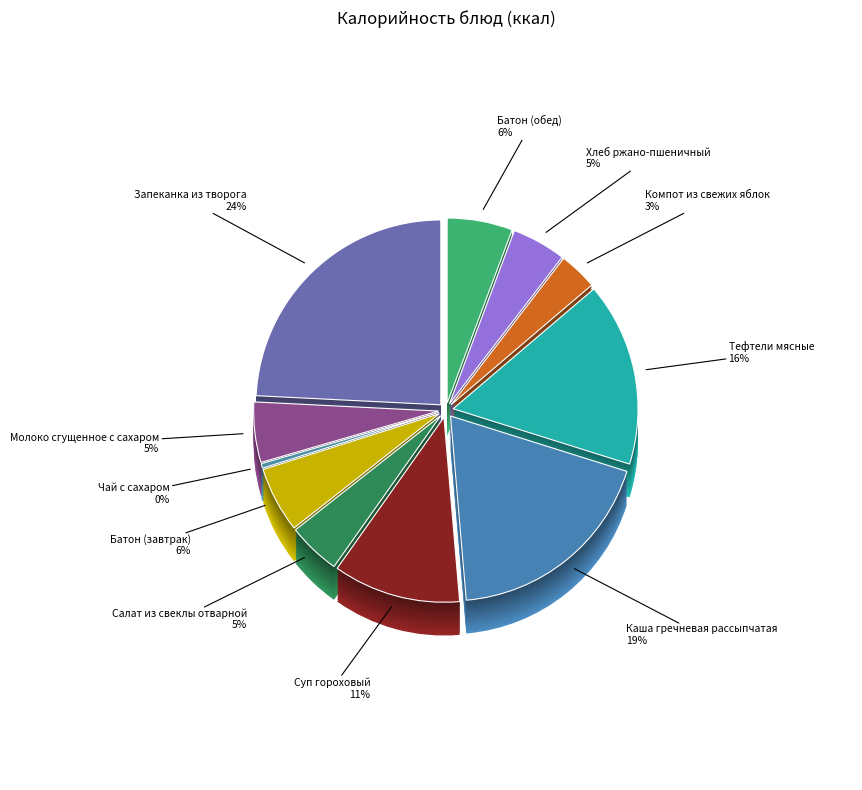

What is the ratio of the value at Батон (обед) to the value at Хлеб ржано-пшеничный?

1.2